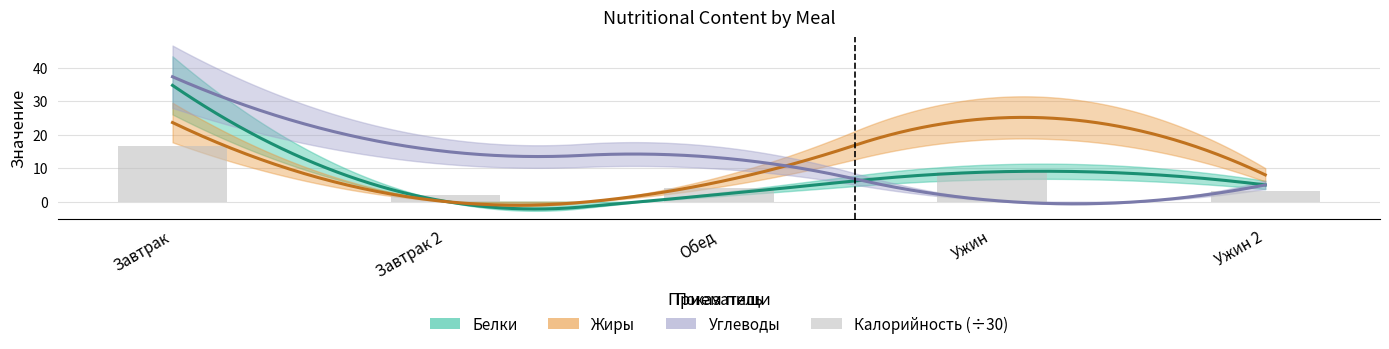

At which label is the value closest to 9?

Ужин